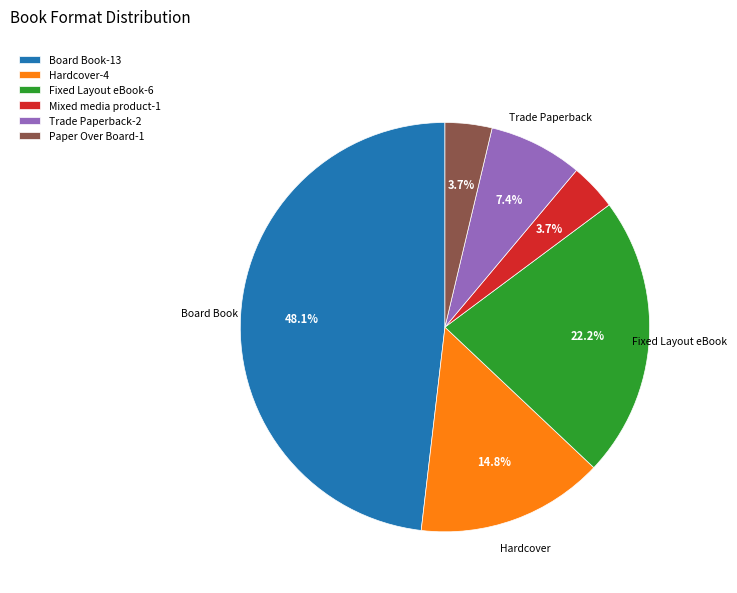

Is there any slice that represents more than half of the pie?

No